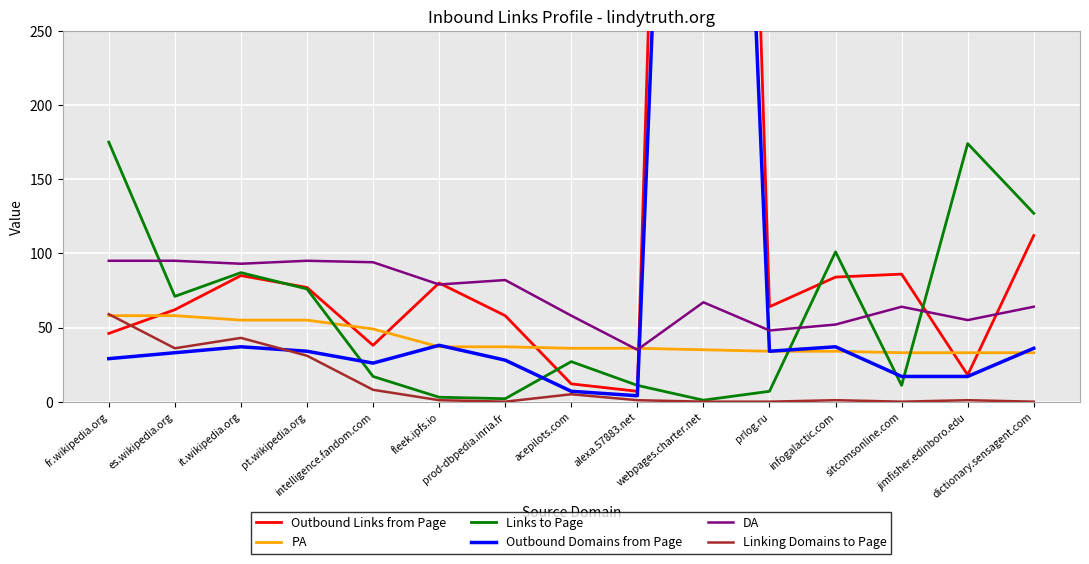

At which label does Outbound Domains from Page first exceed 33?

it.wikipedia.org